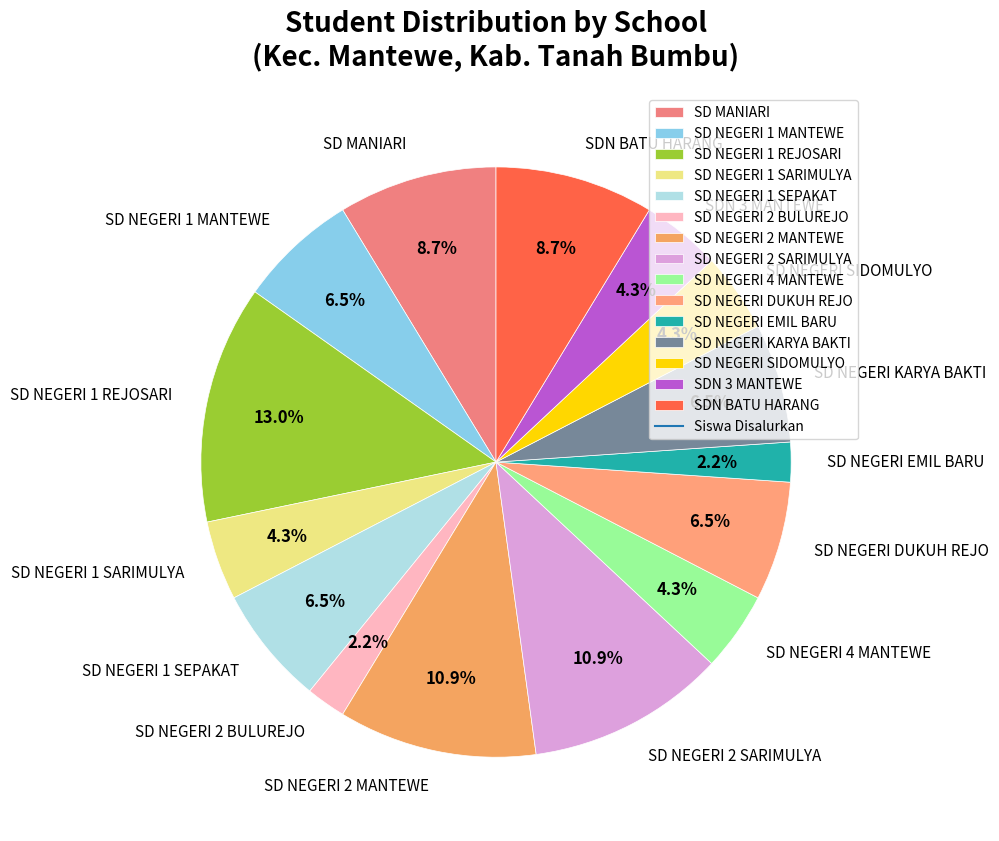

How many slices are in this pie chart?

15